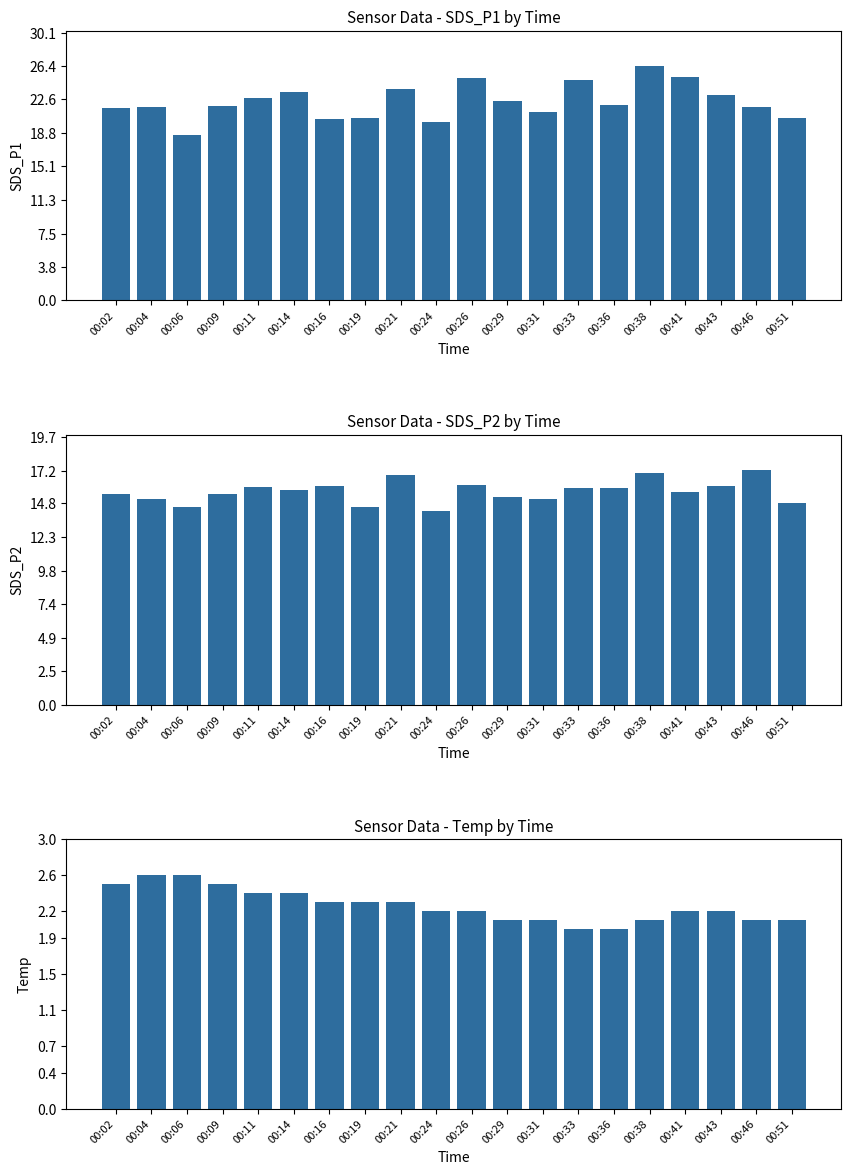

Count the number of data series in this chart.

3